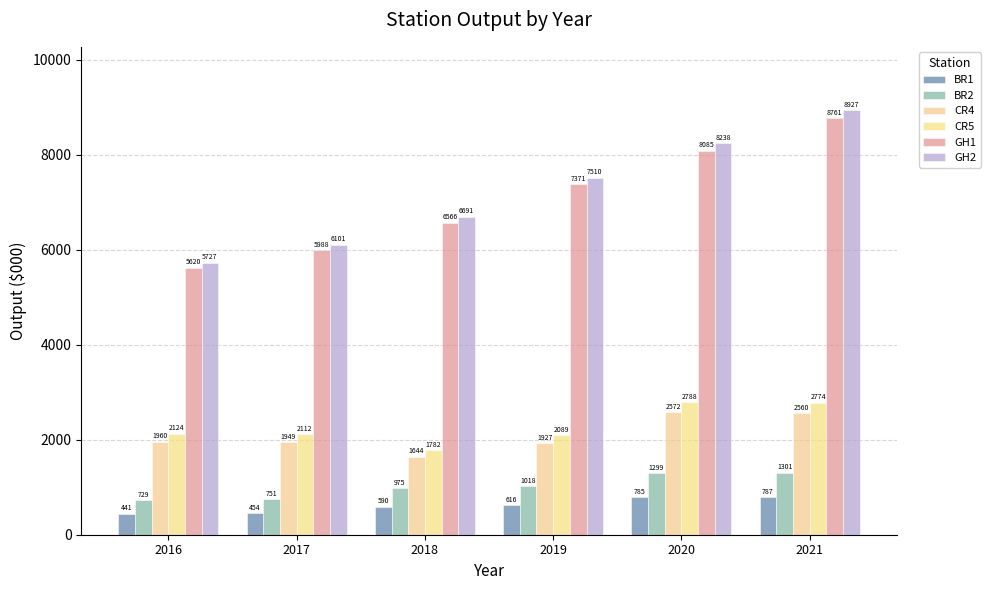

True or false: GH1 has a value of 9631.5 at 2016.

False